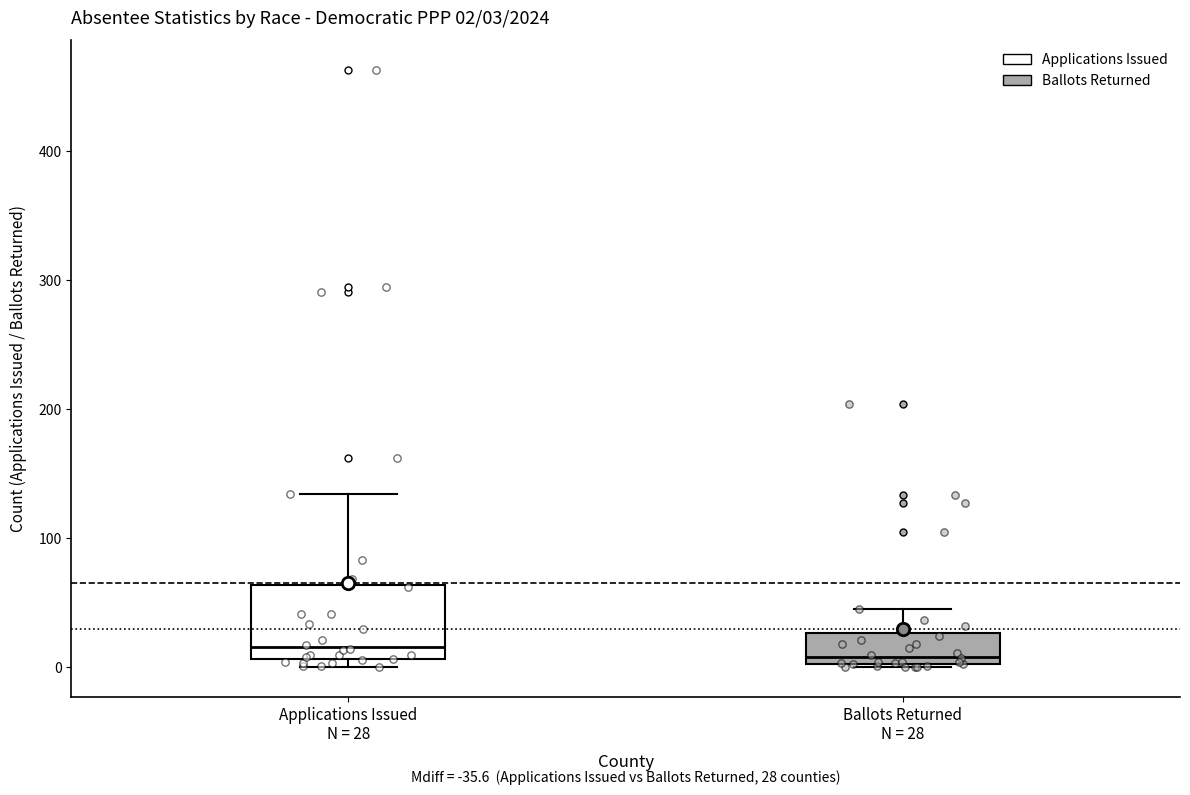

Which box is the tallest, from its lower edge to its upper edge?

Applications Issued N = 28